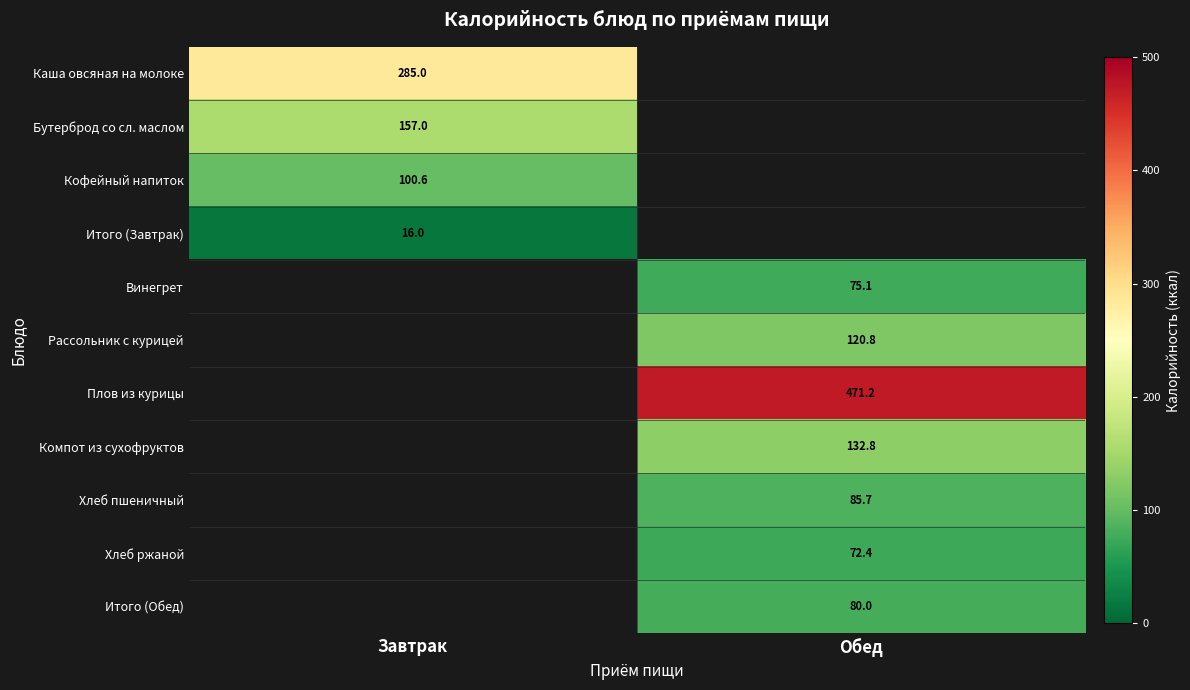

Is the value of Рассольник с курицей at Обед greater than the value of Винегрет at Обед?

Yes